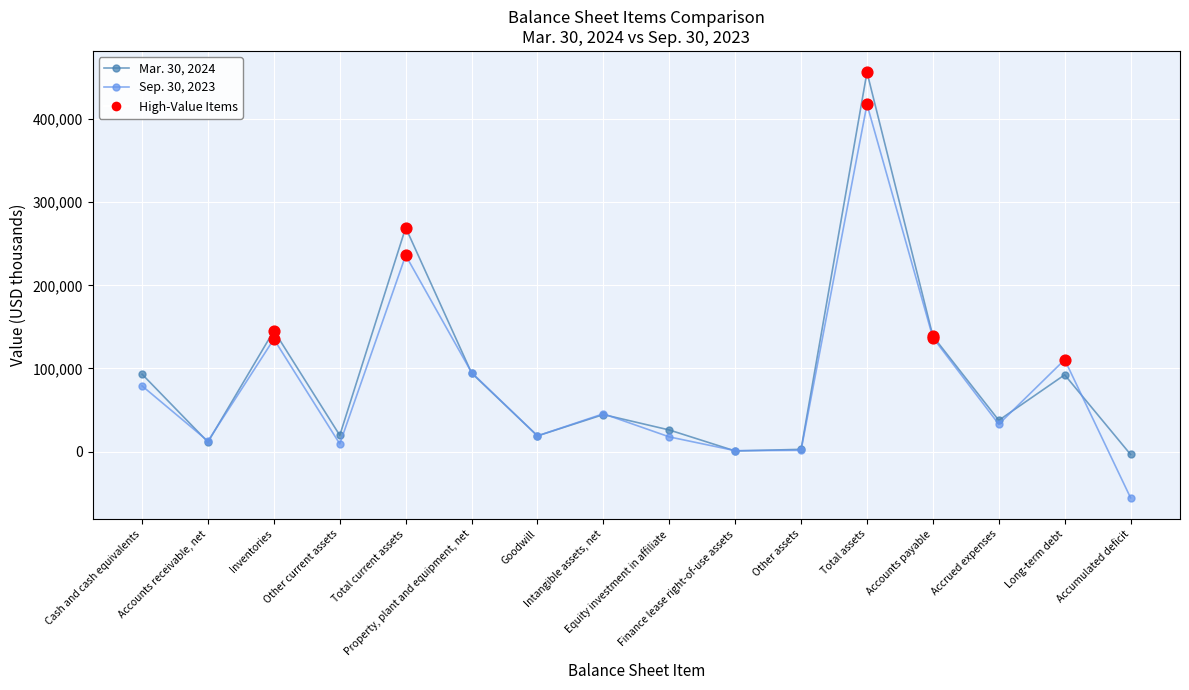

Which series has the largest total across all categories?

Mar. 30, 2024